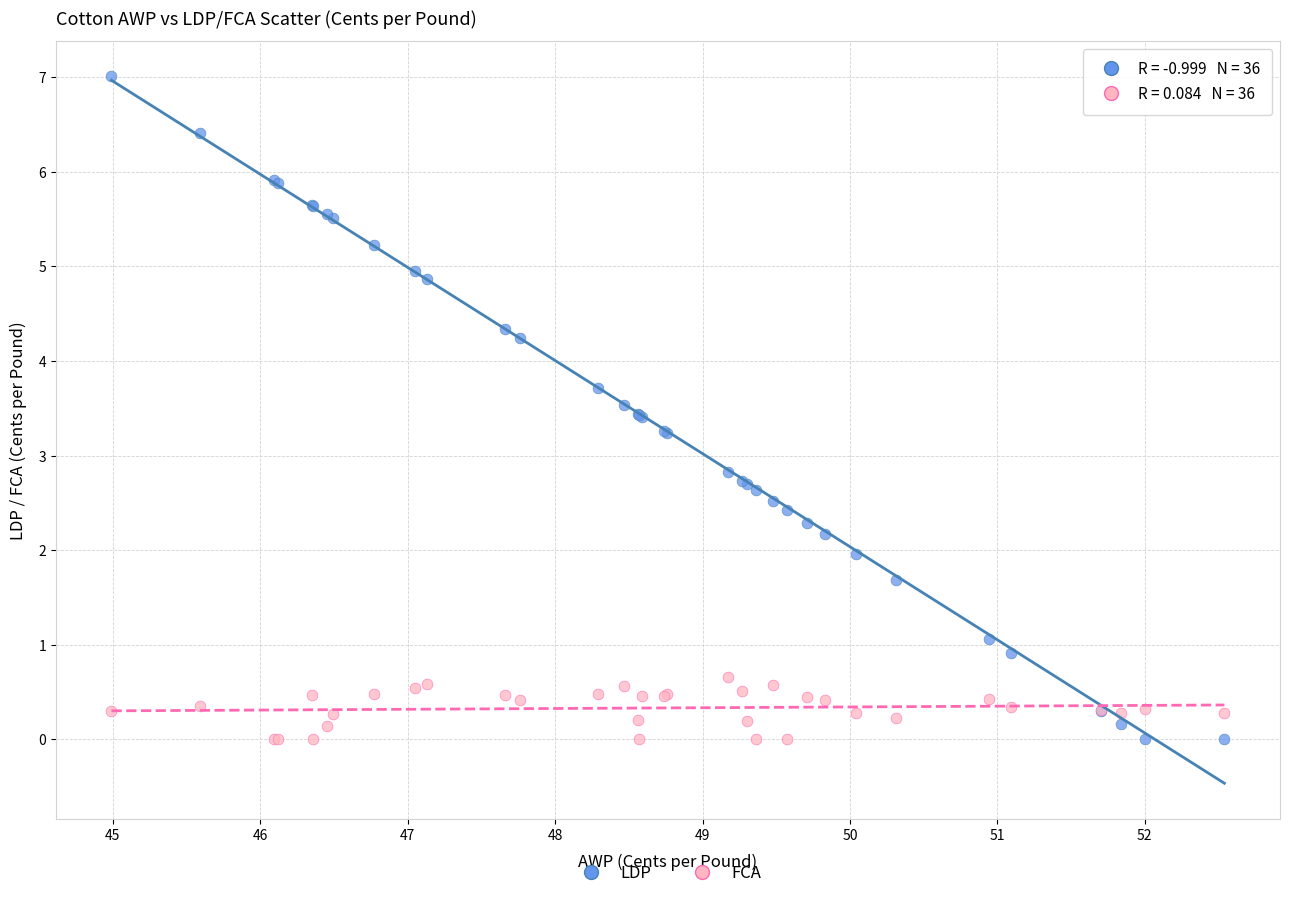

Which series reaches the maximum Y coordinate?

LDP